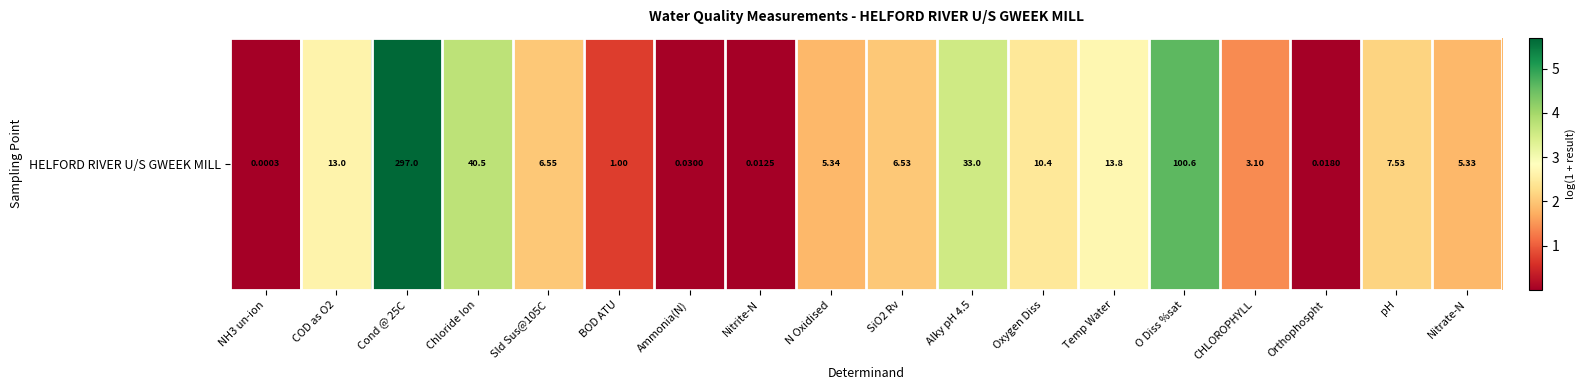

How many data points are less than 2?

8